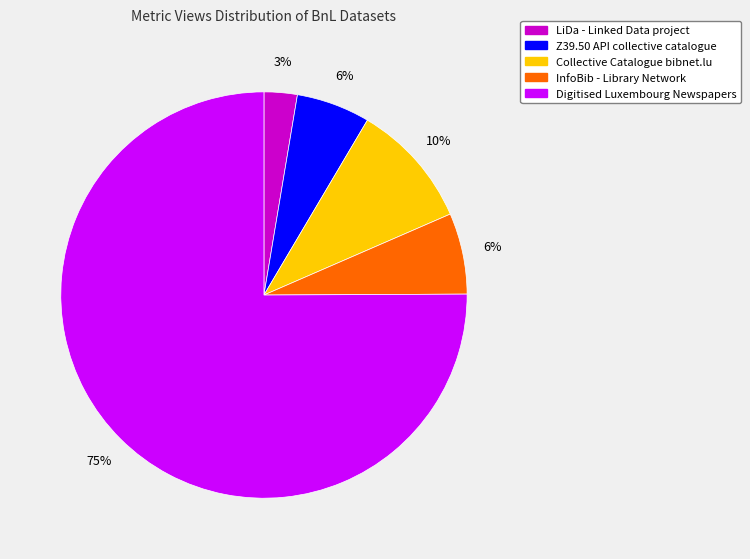

The Digitised Luxembourg Newspapers slice represents 63% of the pie. True or false?

False